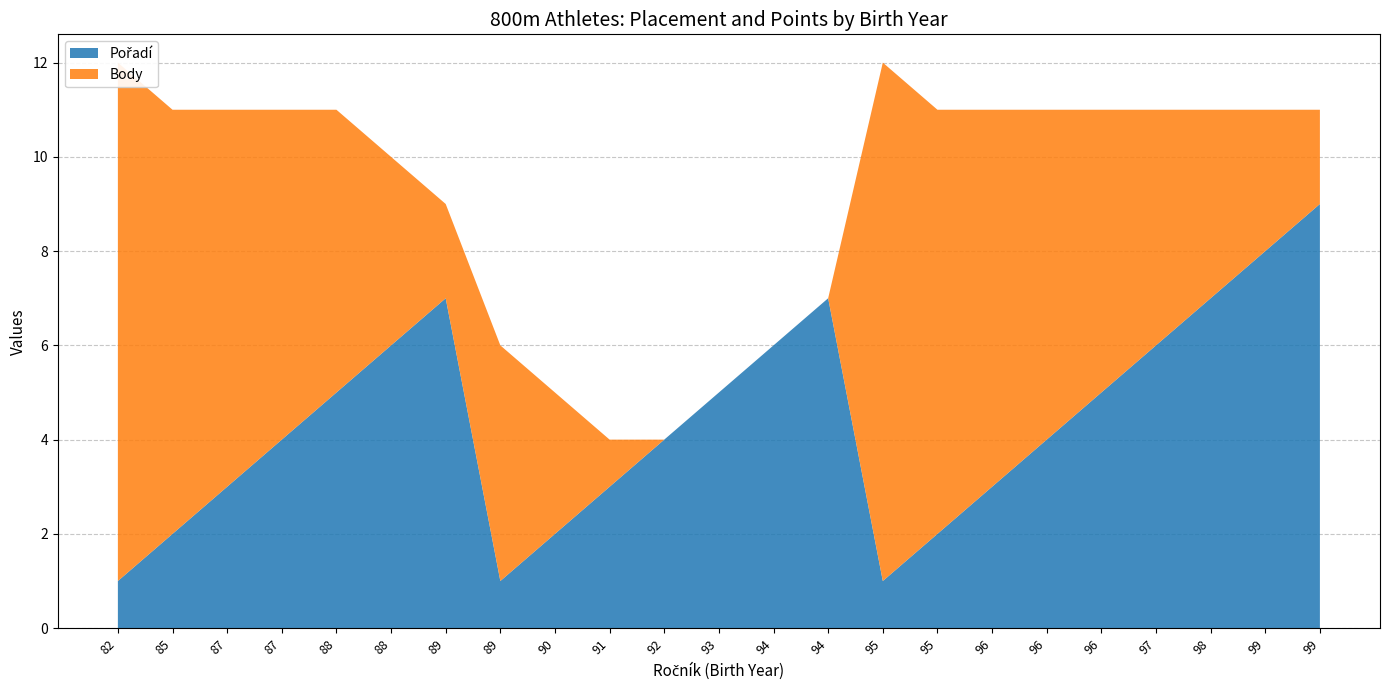

Reading left to right, what are all the values shown in this chart?

Pořadí: 82=1	85=2	87=3	87=4	88=5	88=6	89=7	89=1	90=2	91=3	92=4	93=5	94=6	94=7	95=1	95=2	96=3	96=4	96=5	97=6	98=7	99=8	99=9
Body: 82=11	85=9	87=8	87=7	88=6	88=4	89=2	89=5	90=3	91=1	92=0	93=0	94=0	94=0	95=11	95=9	96=8	96=7	96=6	97=5	98=4	99=3	99=2